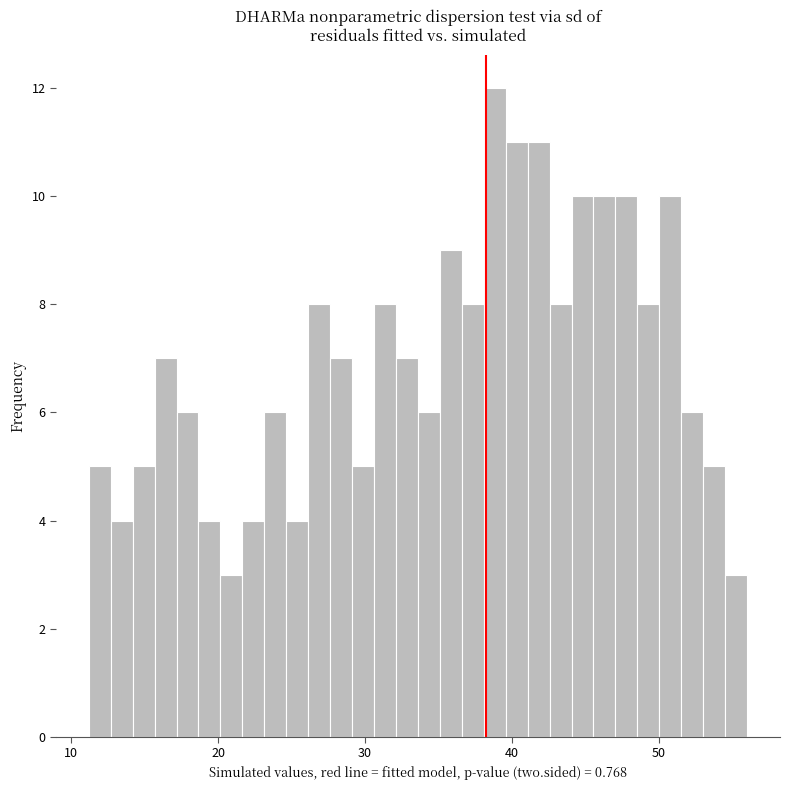

Read against the x-axis, roughly where is the centre of the tallest bar?

39